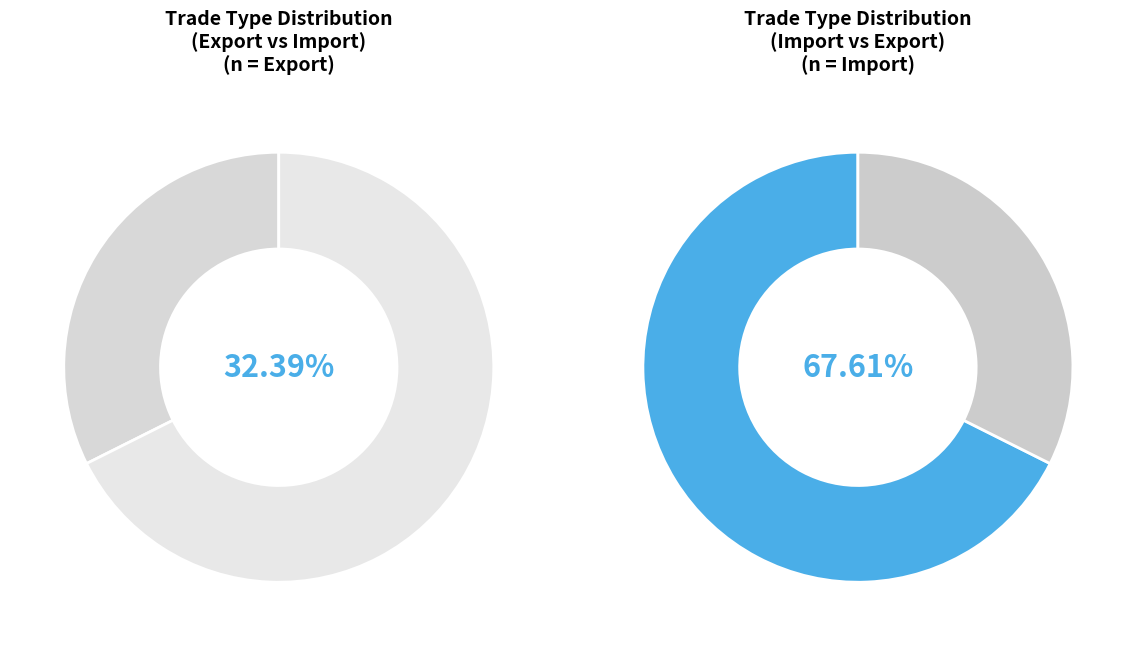

Approximately how many times larger is the value at 1 compared to values?

2.1